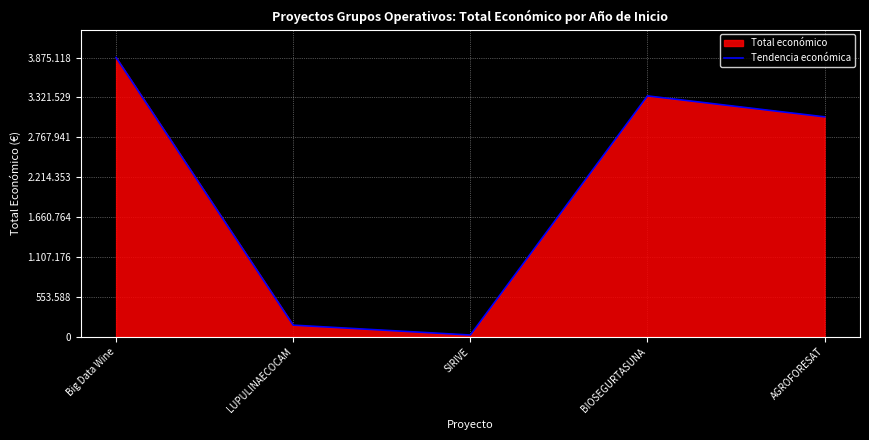

List the labels in order of value, smallest first.

SIRIVE, LUPULINAECOCAM, AGROFORESAT, BIOSEGURTASUNA, Big Data Wine